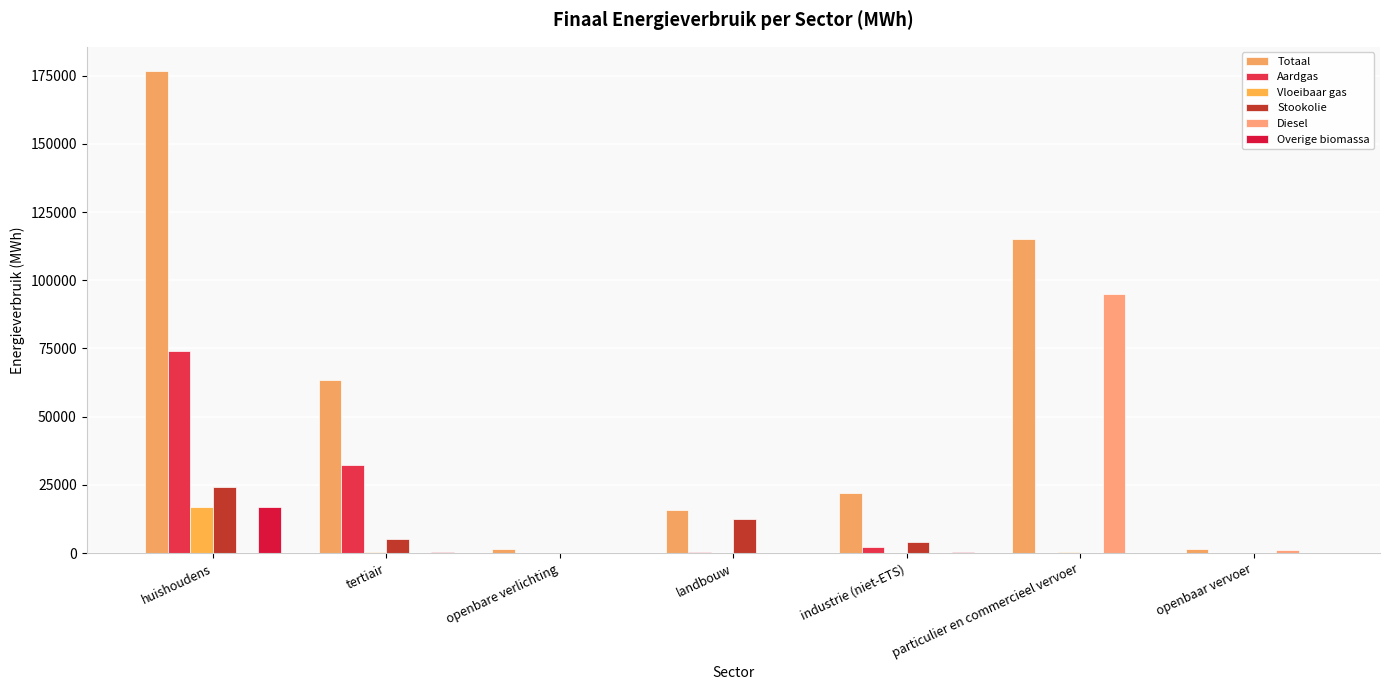

Which series has the largest range (max minus min)?

Totaal